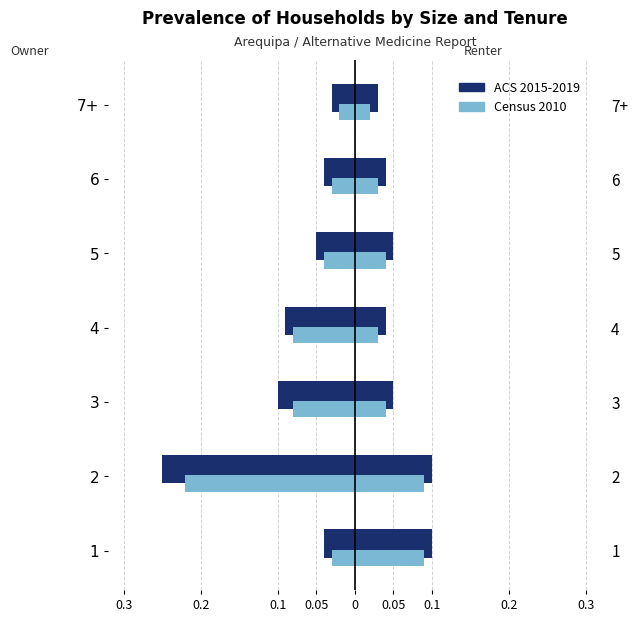

True or false: Census 2010 has a value of -0.0 at 7+.

True